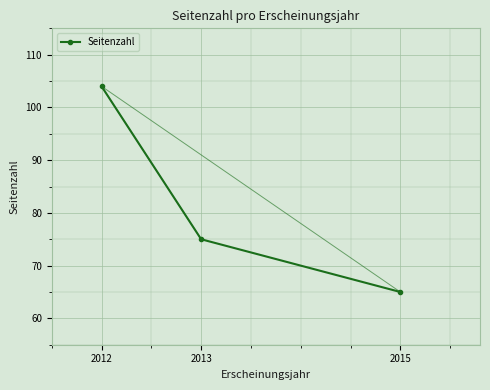

At which label is the value closest to 84?

2013